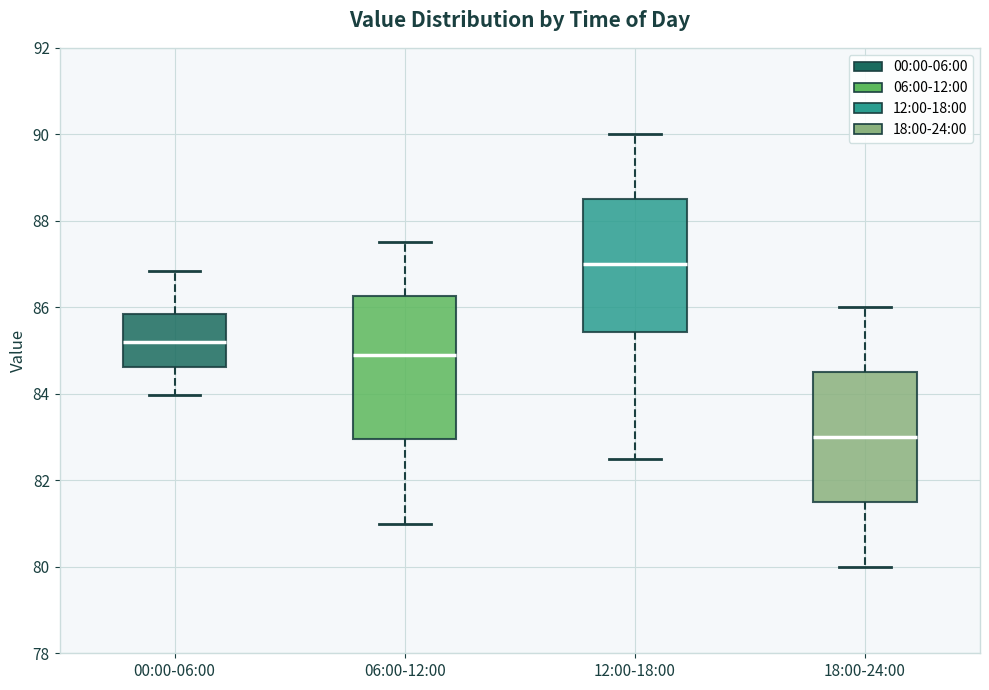

Reading left to right, transcribe this box plot: for each box, give where its median line is, the range the box spans, and where its two whiskers end, as read against the y-axis. The values are not printed on the chart, so give them approximately, as read against the axis.

00:00-06:00: median 85.2, box 84.6 to 85.8, whiskers 84.0 to 86.8
06:00-12:00: median 85.0, box 83.0 to 86.2, whiskers 81.0 to 87.6
12:00-18:00: median 87.0, box 85.4 to 88.6, whiskers 82.6 to 90.0
18:00-24:00: median 83.0, box 81.6 to 84.6, whiskers 80.0 to 86.0